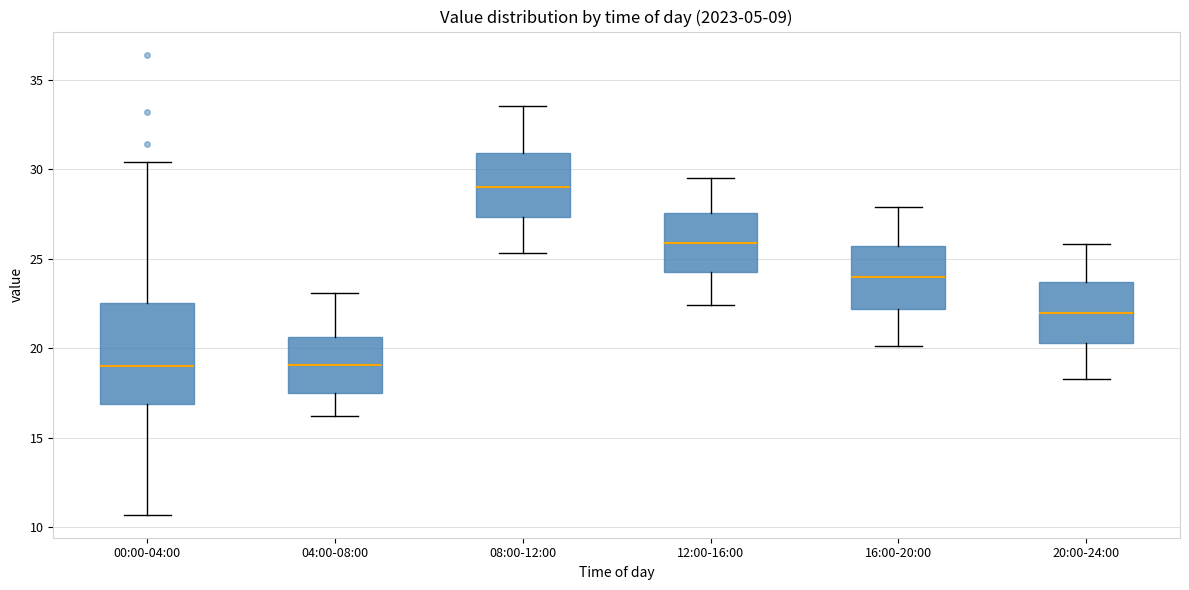

Reading left to right, read every box against the y-axis: the position of its median line, the range the box covers, and the ends of its whiskers. The values are not printed on the chart, so give them approximately, as read against the axis.

00:00-04:00: median 19.0, box 17.0 to 22.5, whiskers 10.5 to 30.5
04:00-08:00: median 19.0, box 17.5 to 20.5, whiskers 16.0 to 23.0
08:00-12:00: median 29.0, box 27.5 to 31.0, whiskers 25.5 to 33.5
12:00-16:00: median 26.0, box 24.5 to 27.5, whiskers 22.5 to 29.5
16:00-20:00: median 24.0, box 22.0 to 25.5, whiskers 20.0 to 28.0
20:00-24:00: median 22.0, box 20.5 to 23.5, whiskers 18.5 to 26.0